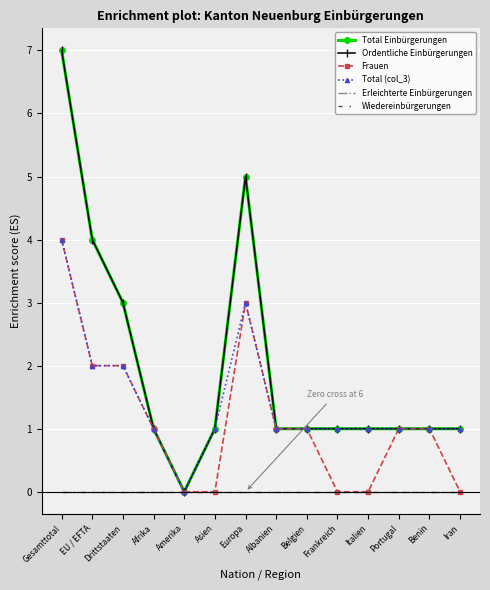

What is the label of the 13th point from the left?

Benin